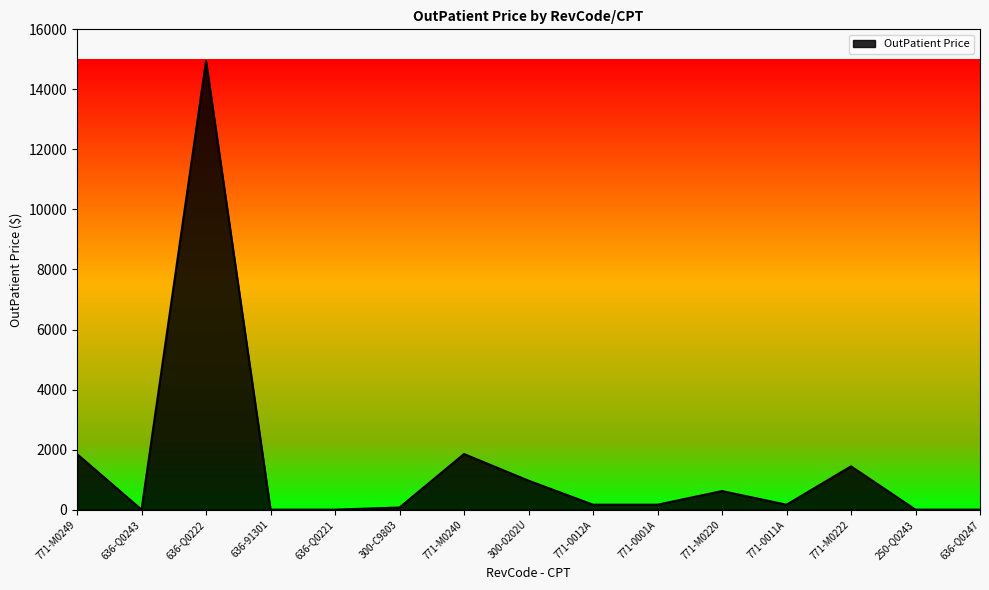

What position from the right is 771-M0222?

3